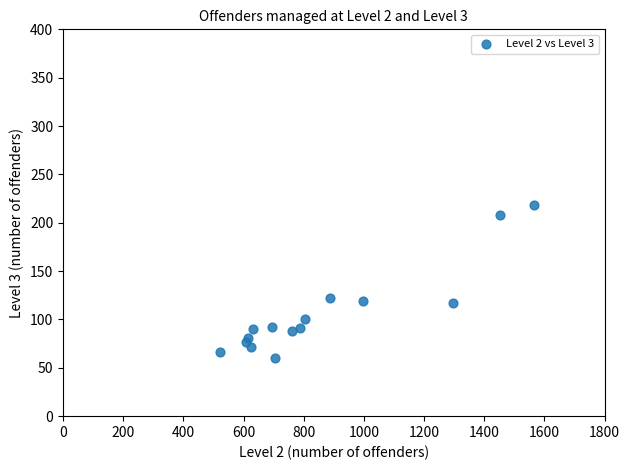

What is the range of Y values (max minus min)?

158